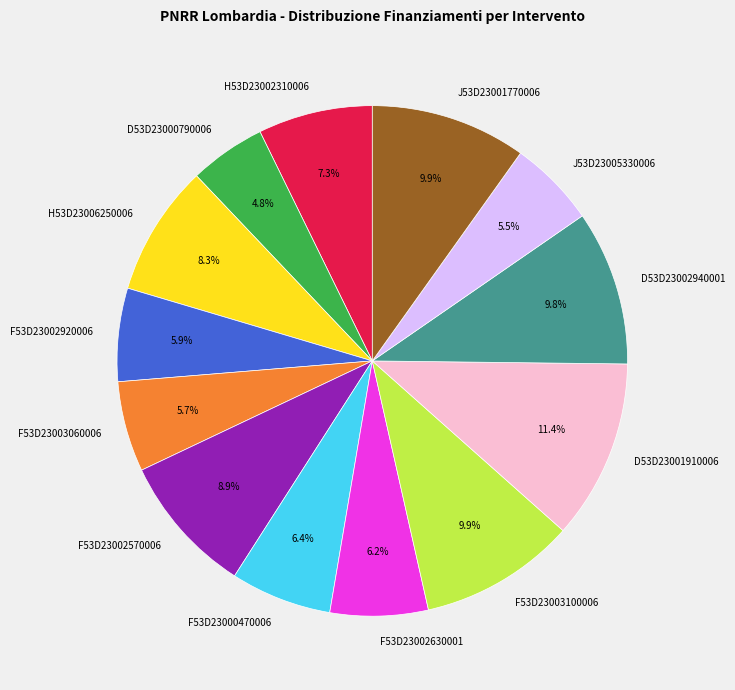

Which category has the smallest portion of the pie?

D53D23000790006